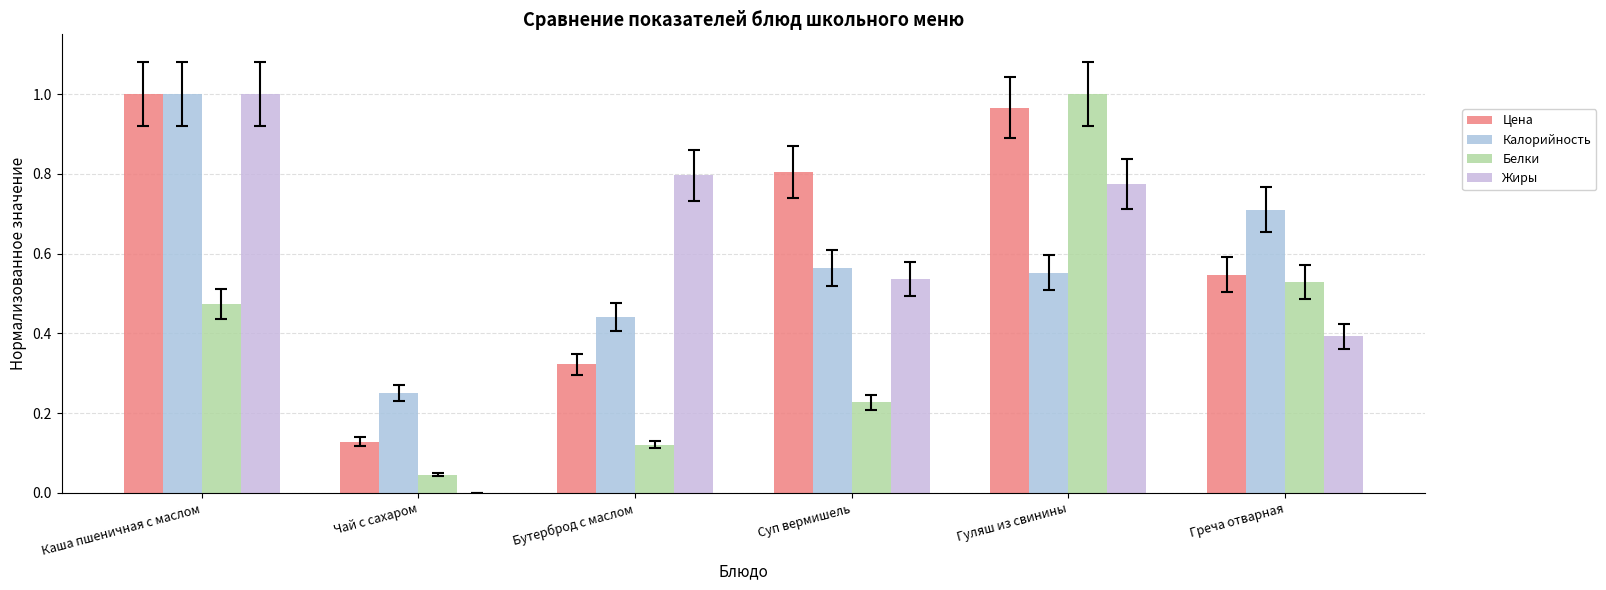

What is the difference between the maximum and minimum values in the Цена series?

0.9